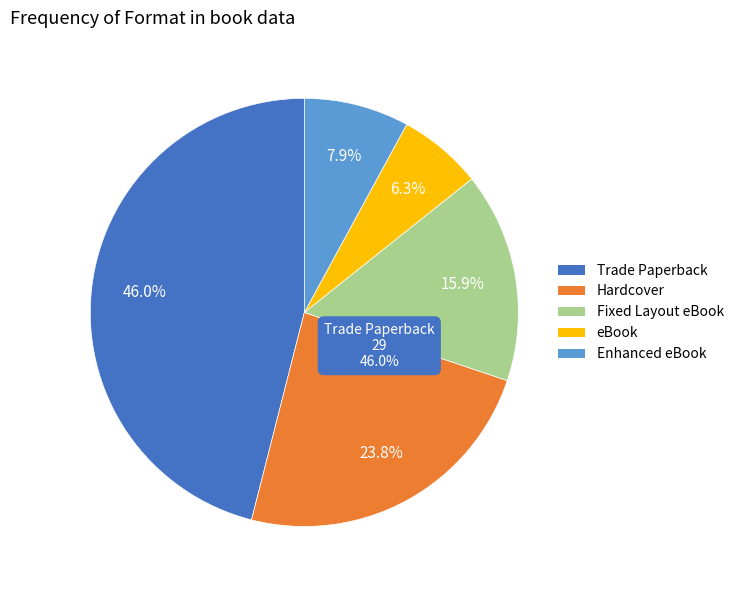

To the nearest percent, what is the difference between the Trade Paperback and Enhanced eBook slice percentages?

38%